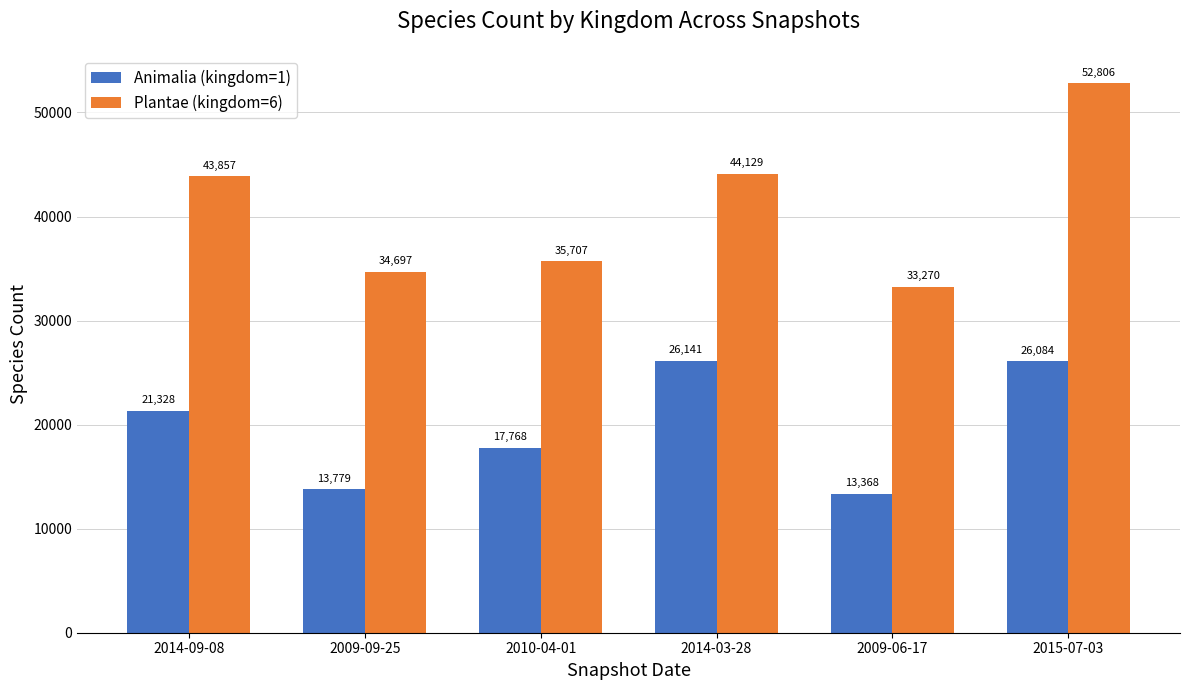

What is the total value across all series at 2014-09-08?

65185